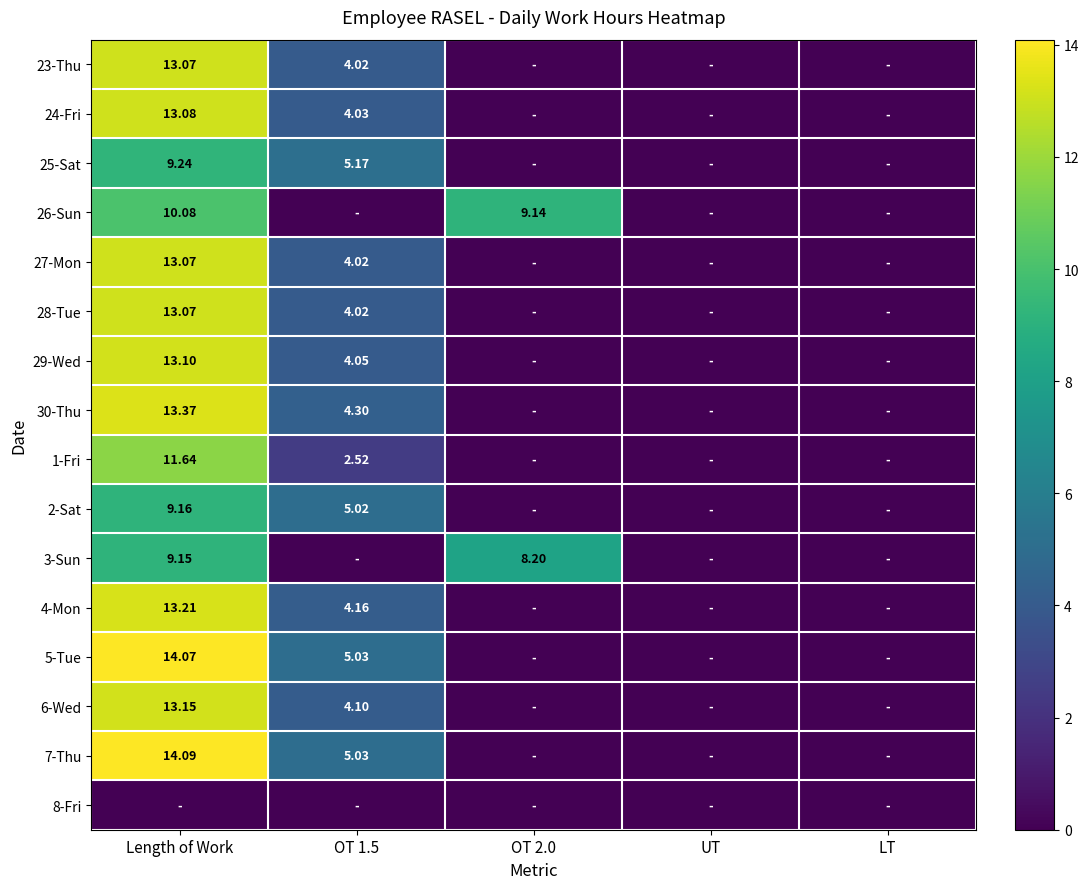

Which series changed the most between UT and LT?

23-Thu